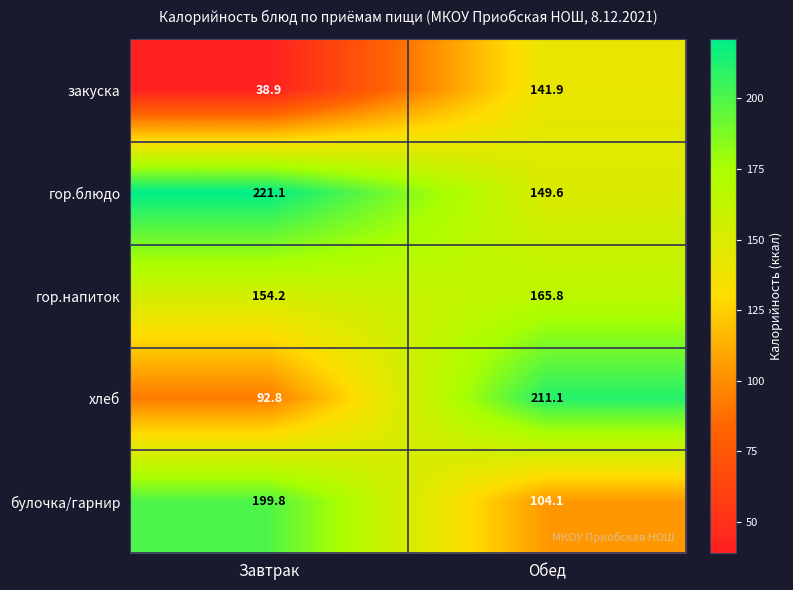

Count the number of data series in this chart.

5